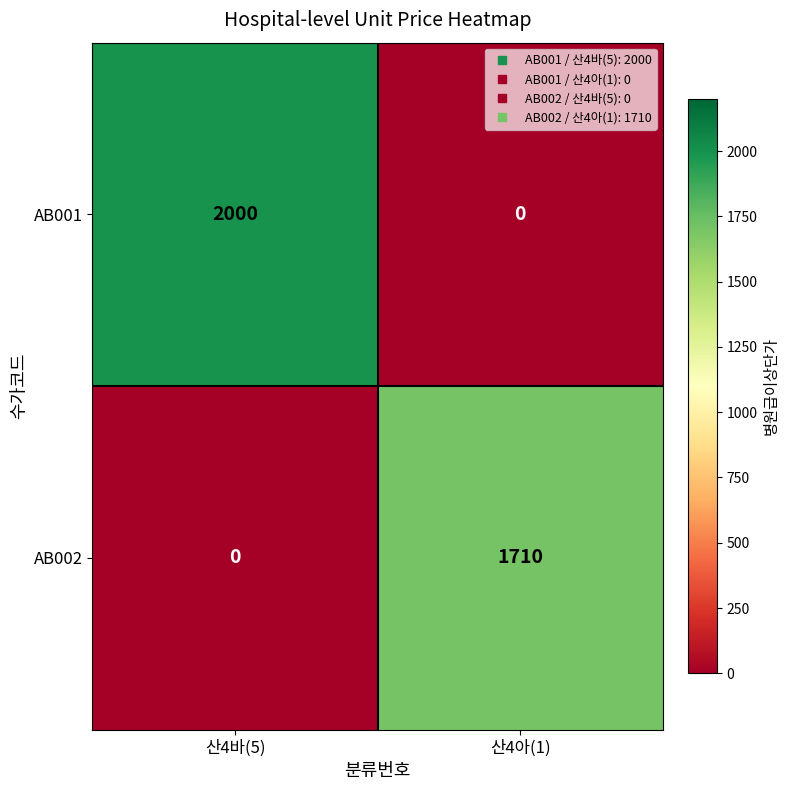

Reading left to right, extract all data points from this chart.

AB001: 산4바(5)=2000	산4아(1)=0
AB002: 산4바(5)=0	산4아(1)=1710